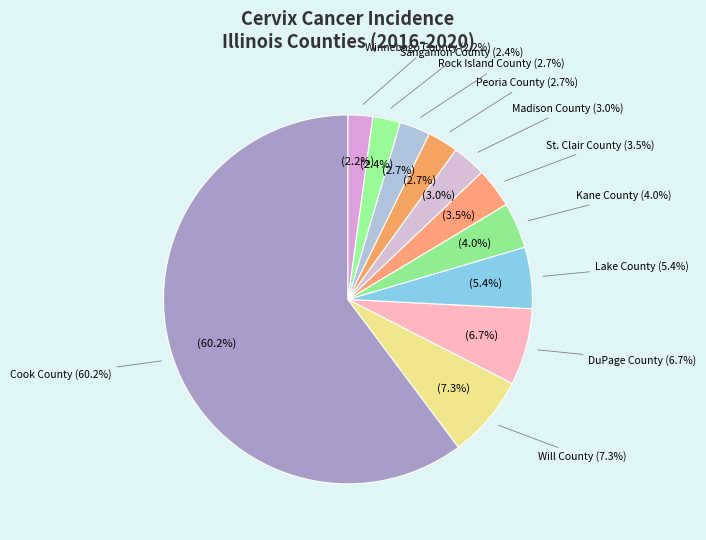

How many slices are in this pie chart?

11